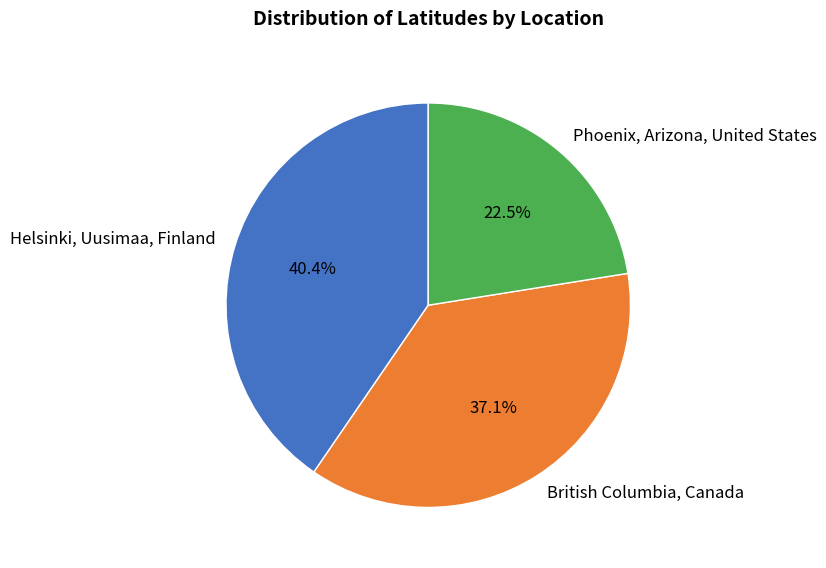

Count the number of slices in the pie.

3